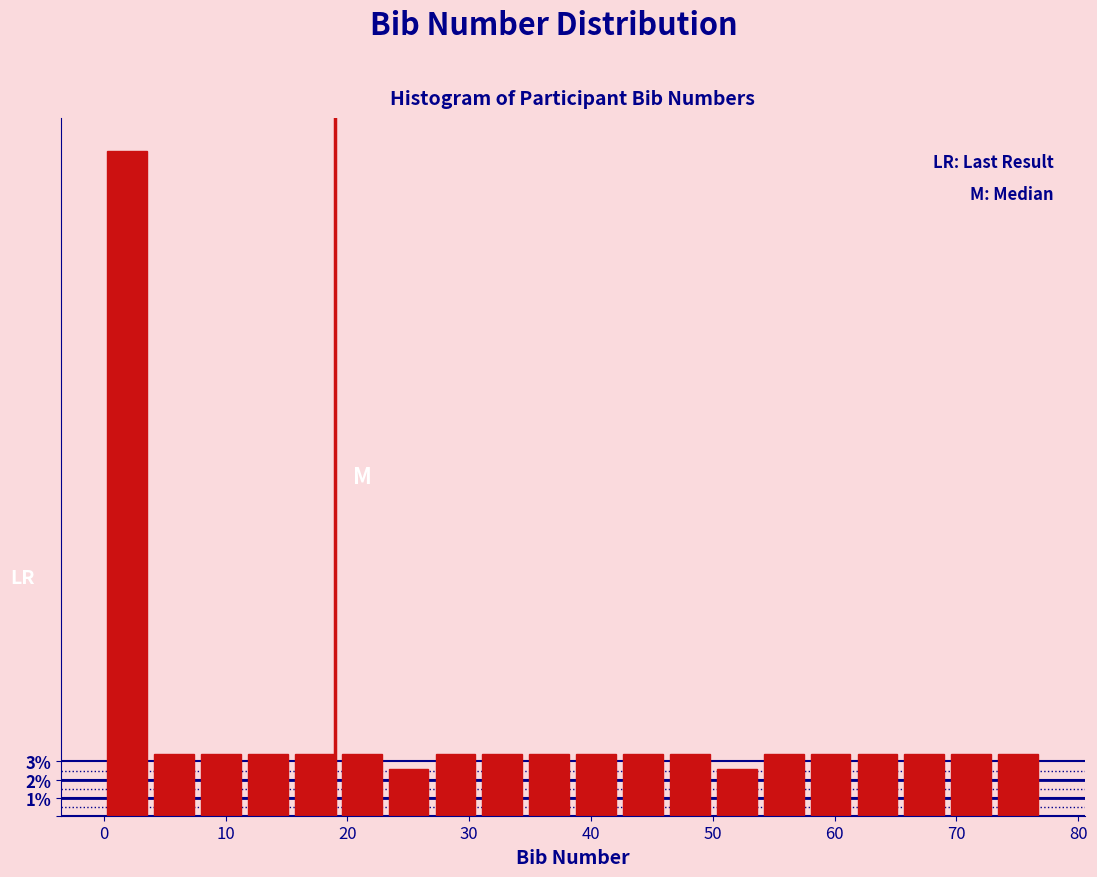

Around what value on the x-axis is the tallest bar? Give the approximate position of its centre, as read against the axis.

2